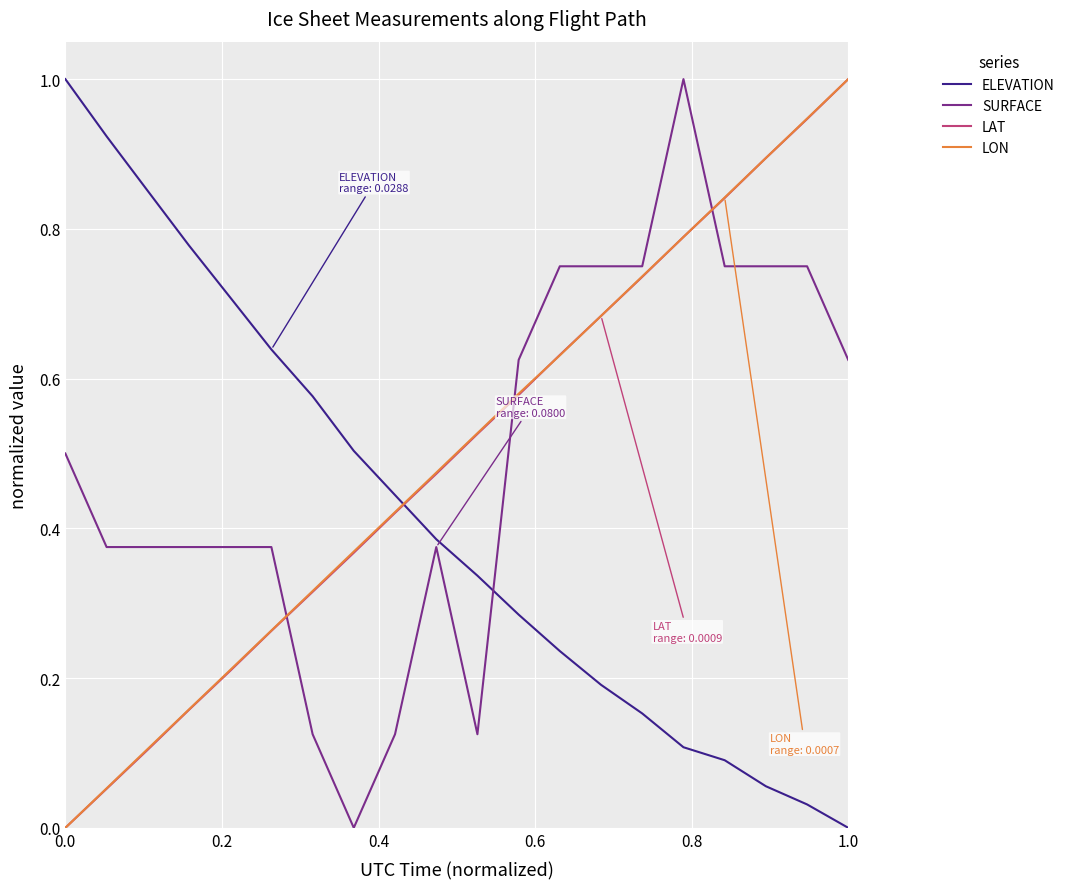

True or false: SURFACE and LON cross at least once.

True